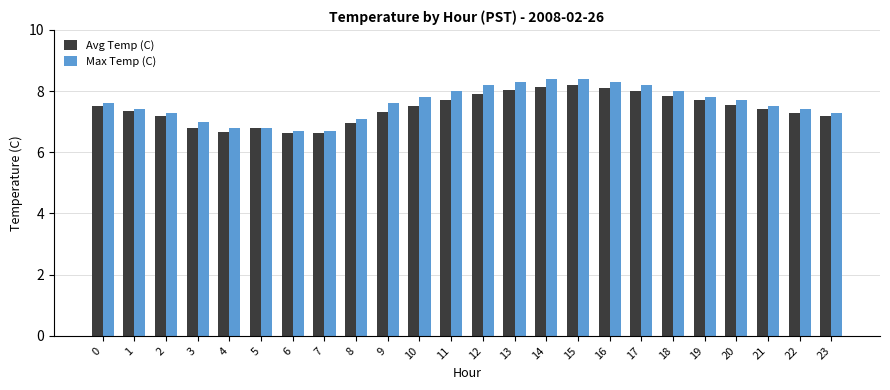

What is the difference between the Max Temp (C) values at 4 and 21?

0.7